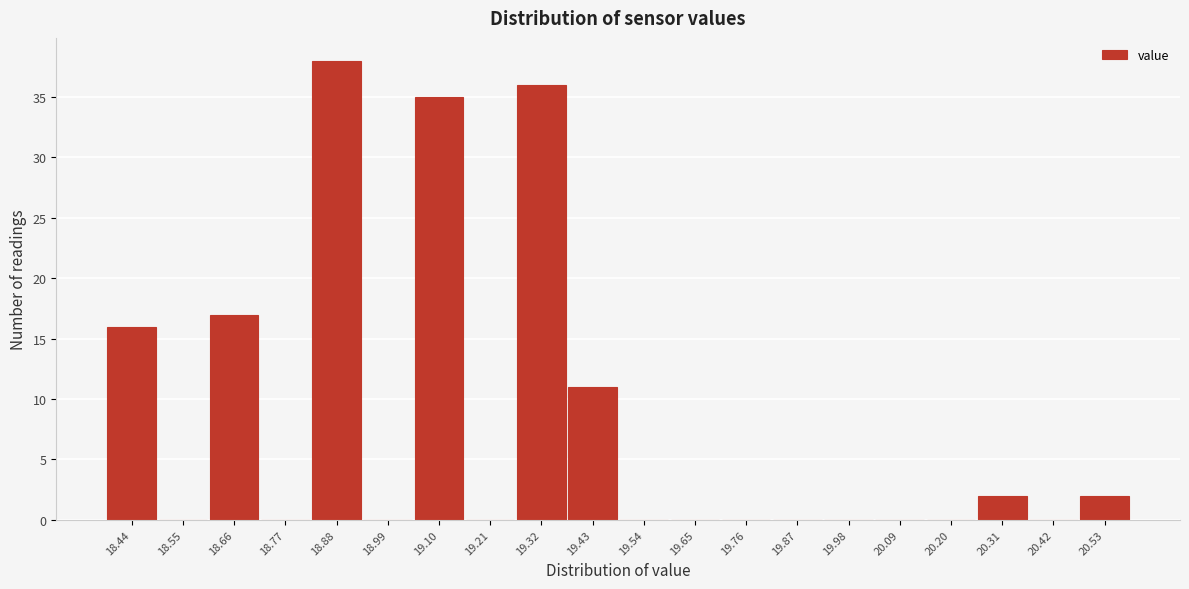

Reading left to right, list every bar in this chart as the range it spans on the x-axis followed by its height. Neither the bar edges nor the heights are printed on the chart, so give them approximately, as read against the axes.

18.40 to 18.50: 16
18.50 to 18.60: 0
18.60 to 18.72: 17
18.72 to 18.82: 0
18.82 to 18.94: 38
18.94 to 19.04: 0
19.04 to 19.16: 35
19.16 to 19.26: 0
19.26 to 19.38: 36
19.38 to 19.48: 11
19.48 to 19.60: 0
19.60 to 19.70: 0
19.70 to 19.82: 0
19.82 to 19.92: 0
19.92 to 20.04: 0
20.04 to 20.14: 0
20.14 to 20.26: 0
20.26 to 20.36: 2
20.36 to 20.48: 0
20.48 to 20.58: 2